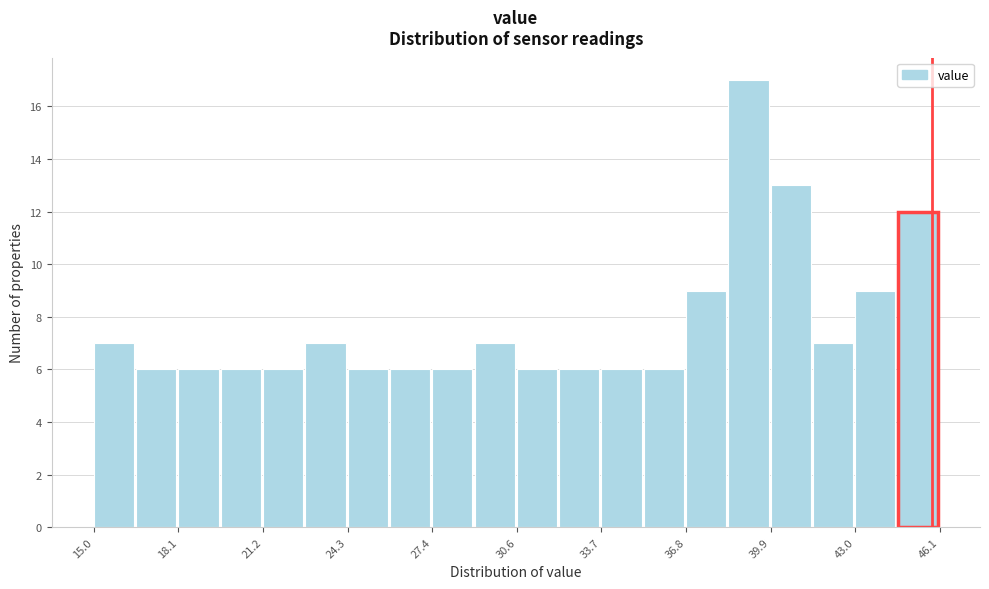

Read against the x-axis, roughly where is the centre of the tallest bar?

39.0